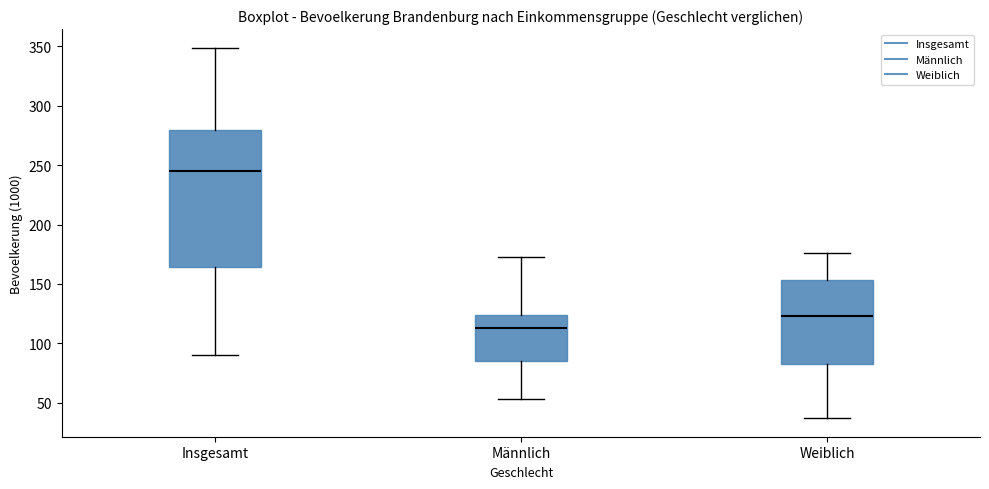

Reading left to right, transcribe this box plot: for each box, give where its median line is, the range the box spans, and where its two whiskers end, as read against the y-axis. The values are not printed on the chart, so give them approximately, as read against the axis.

Insgesamt: median 245, box 165 to 280, whiskers 90 to 350
Männlich: median 115, box 85 to 125, whiskers 55 to 175
Weiblich: median 125, box 85 to 155, whiskers 35 to 175